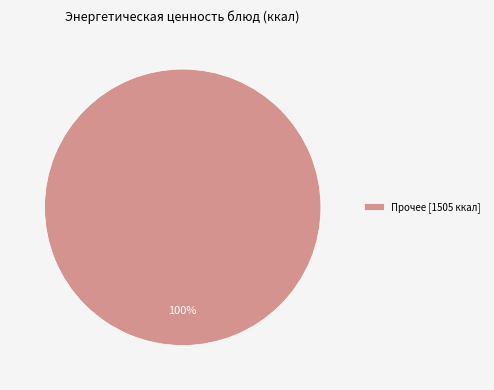

Which category accounts for the majority?

Прочее [1505 ккал]